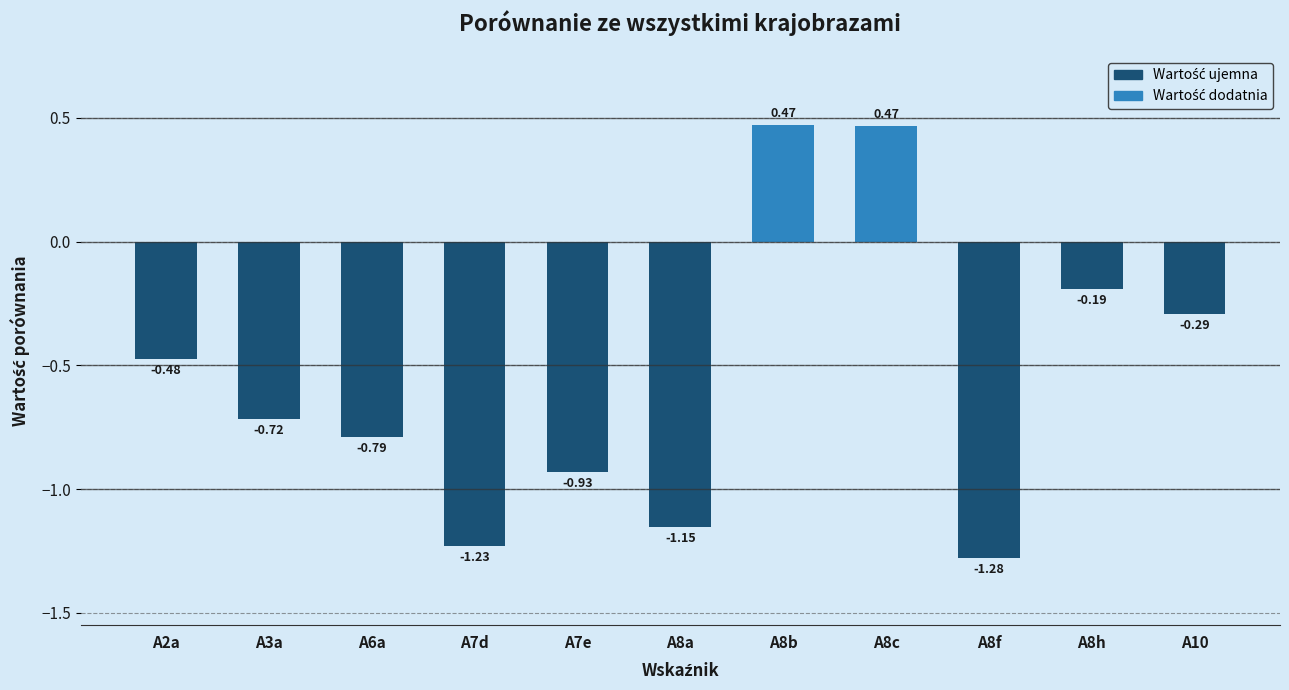

What is the difference between the maximum and second lowest values?

1.7